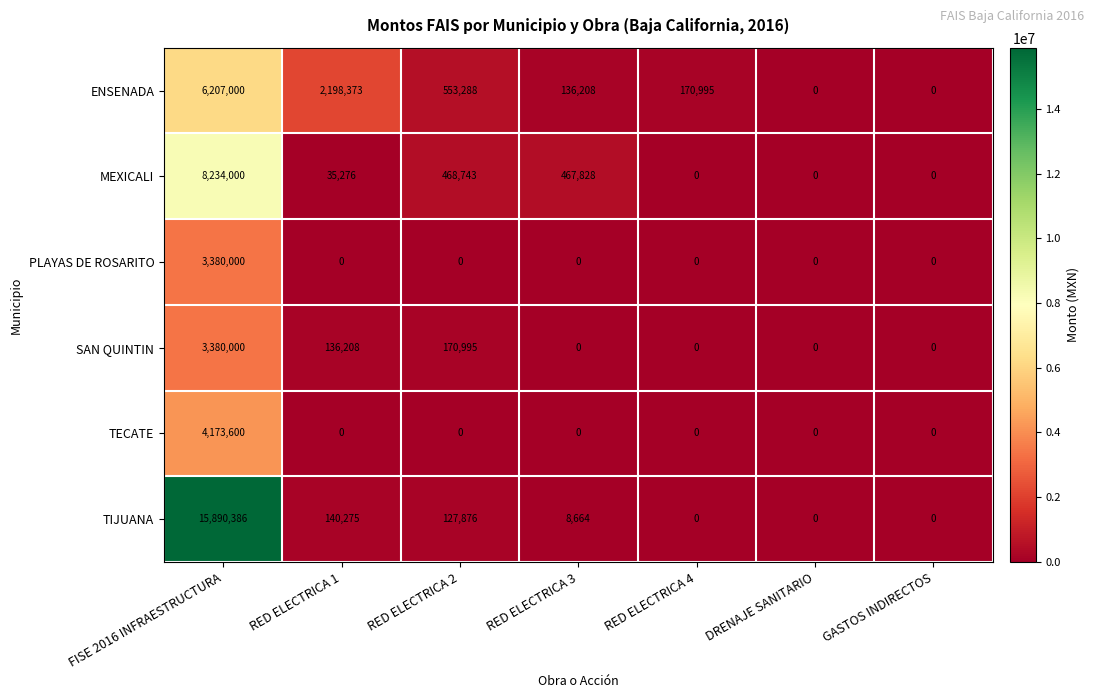

Which series changed the most between FISE 2016 INFRAESTRUCTURA and RED ELECTRICA 4?

TIJUANA